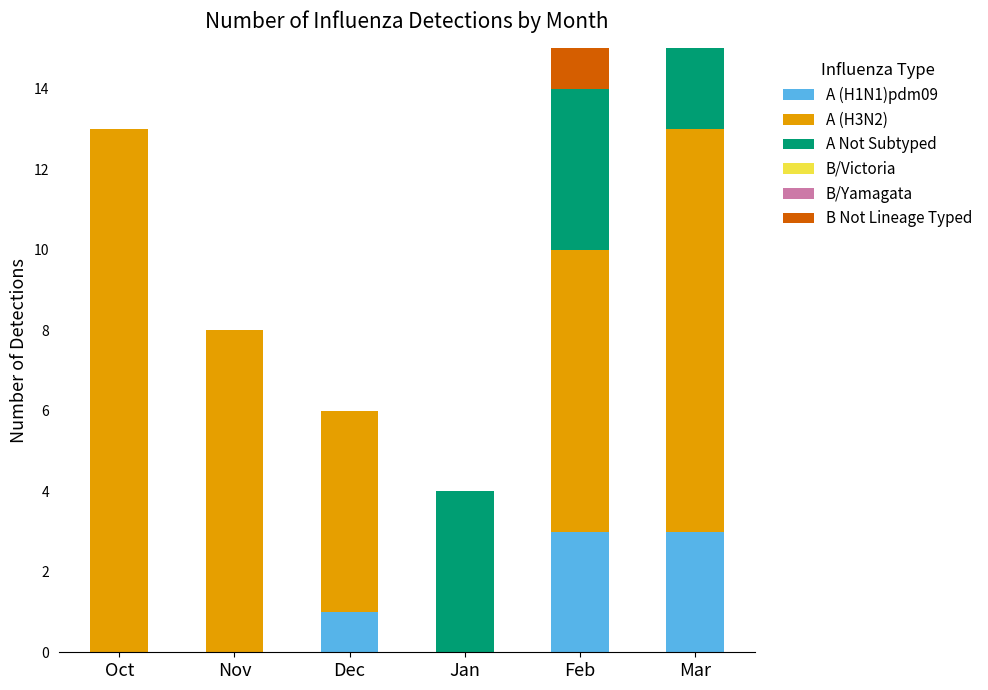

Reading left to right, what are the values for A (H1N1)pdm09?

Oct=0	Nov=0	Dec=1	Jan=0	Feb=3	Mar=3